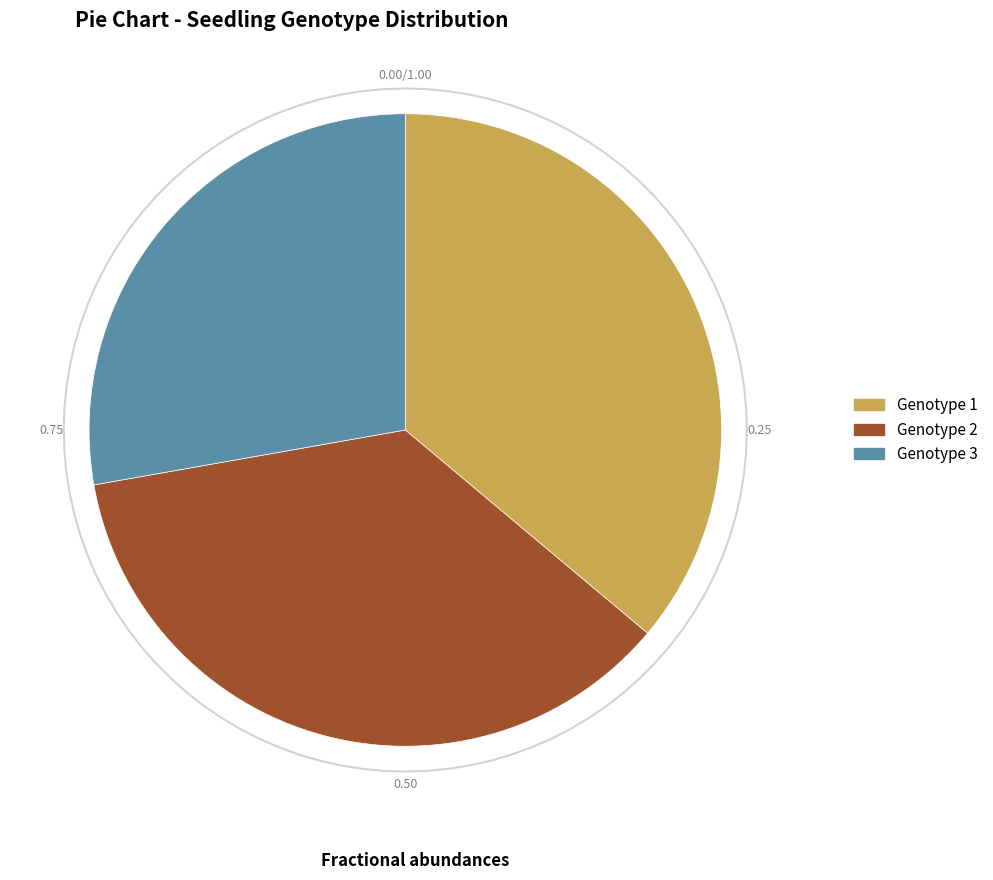

To the nearest percent, what percentage of the pie is Genotype 2?

36%